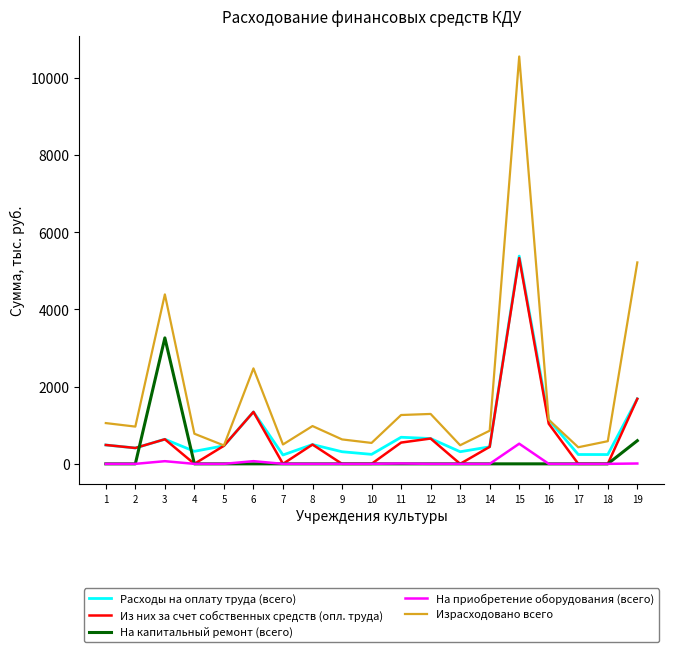

Which series changed the most between 3 and 17?

Израсходовано всего